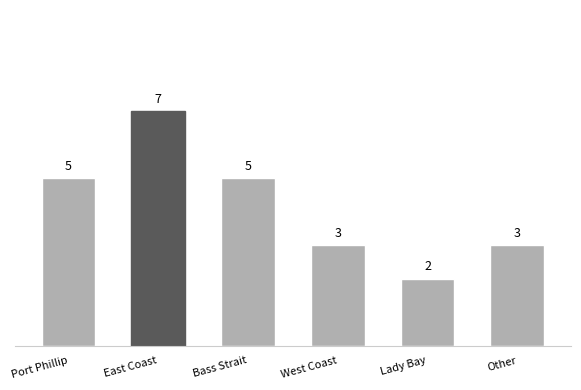

Approximately how many times larger is the value at East Coast compared to Other?

2.3